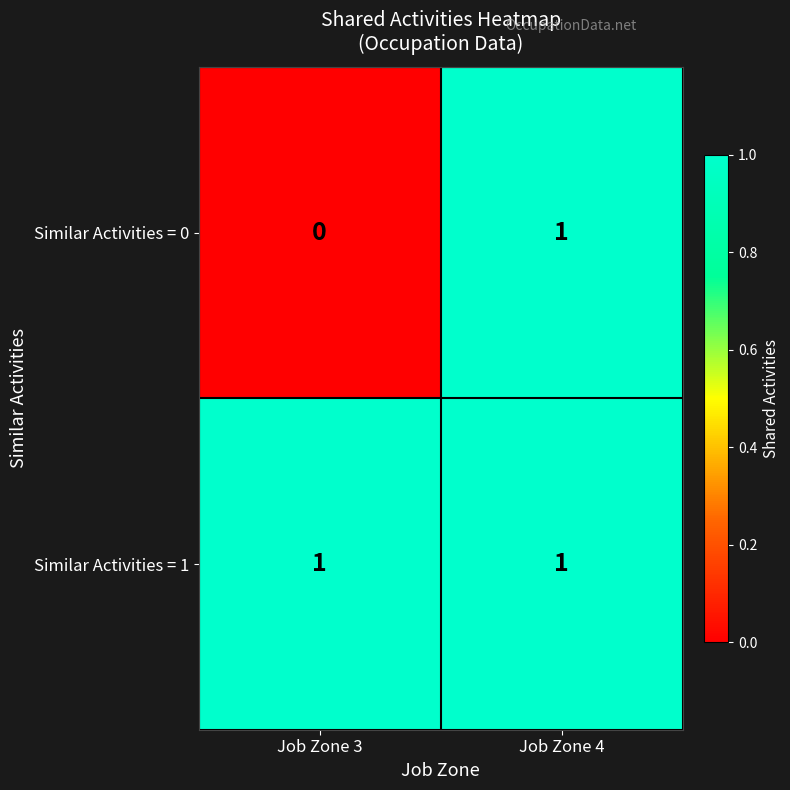

Reading left to right, what are all the values shown in this chart?

Similar Activities = 0: Job Zone 3=0	Job Zone 4=1
Similar Activities = 1: Job Zone 3=1	Job Zone 4=1